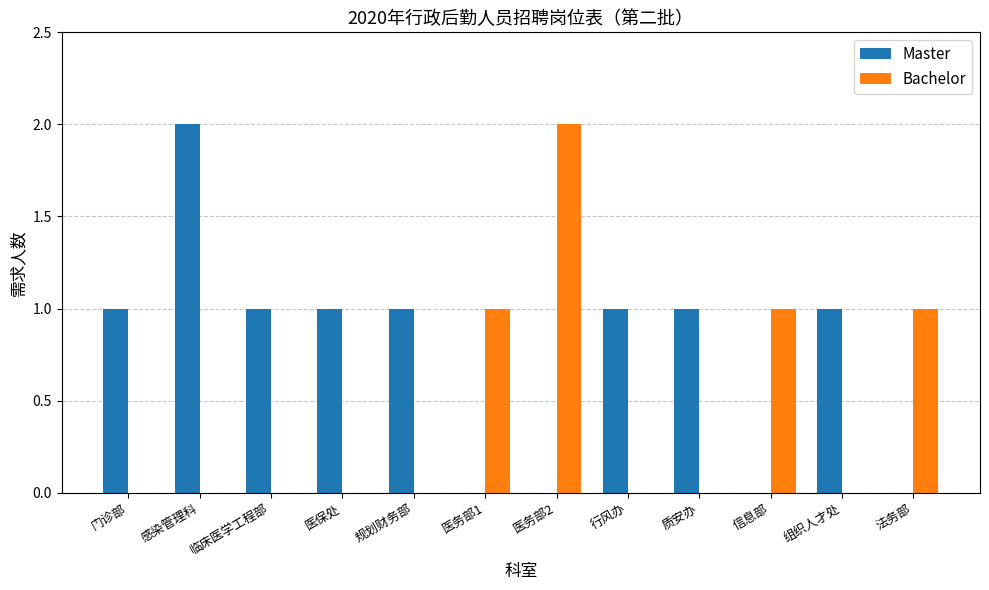

Count the Master values in the range 0 to 1.

11